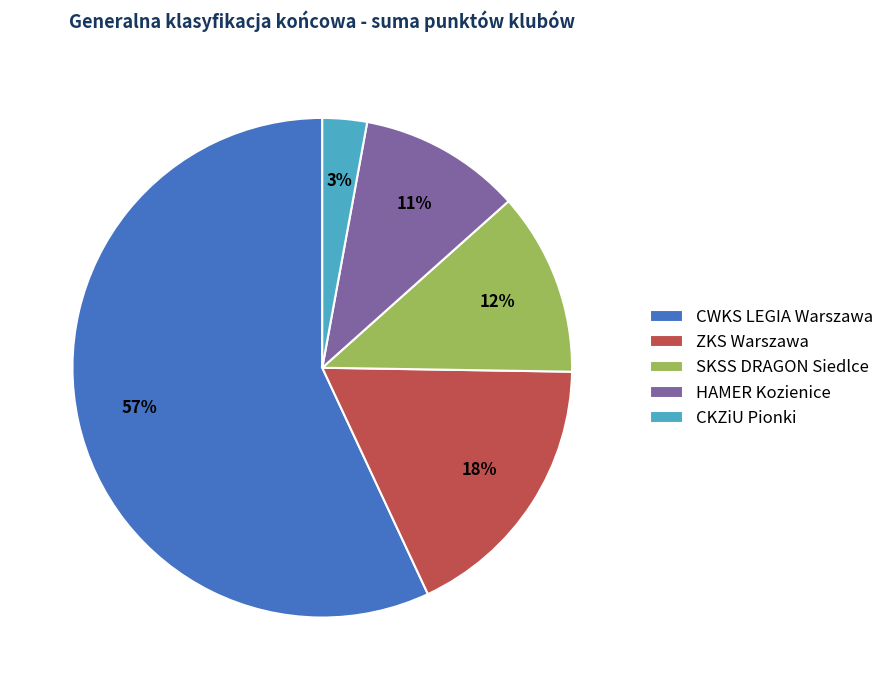

To the nearest percent, what is the average slice percentage?

20%